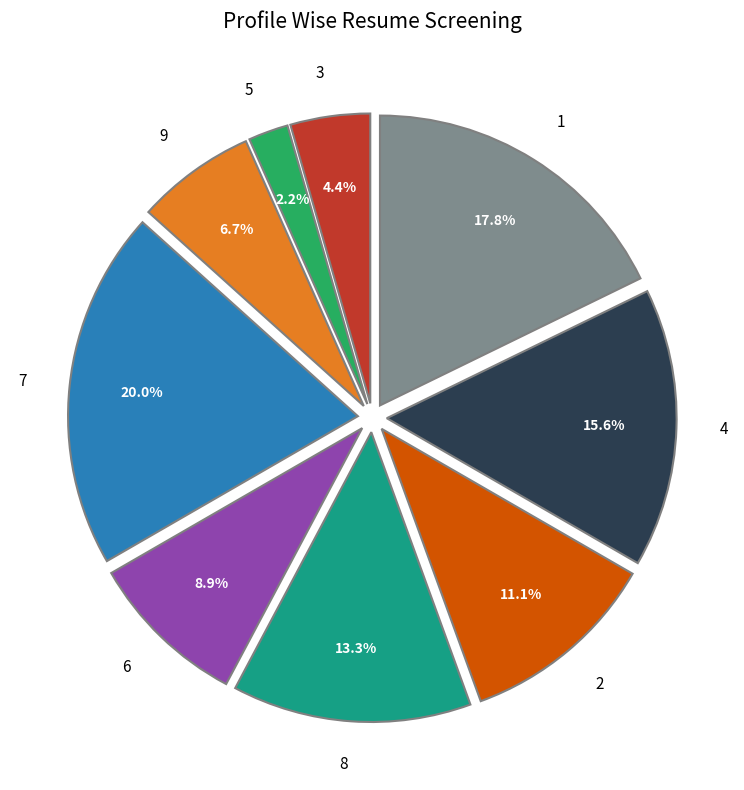

Is the sum of 3 and 2 greater than half?

No